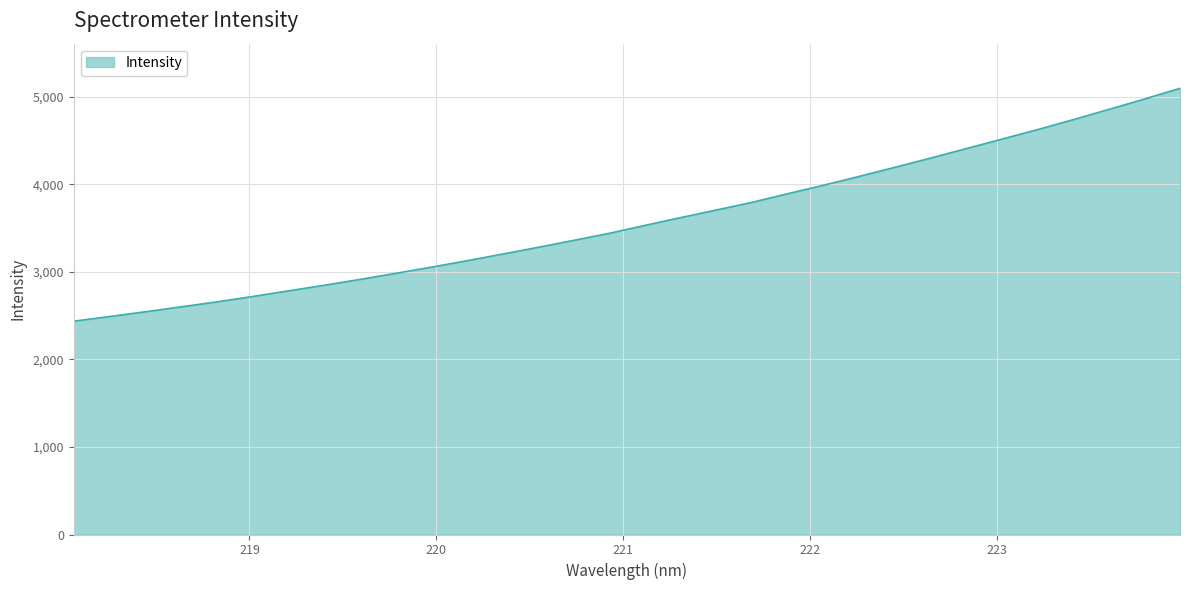

What is the difference between the maximum and minimum values?

2659.7